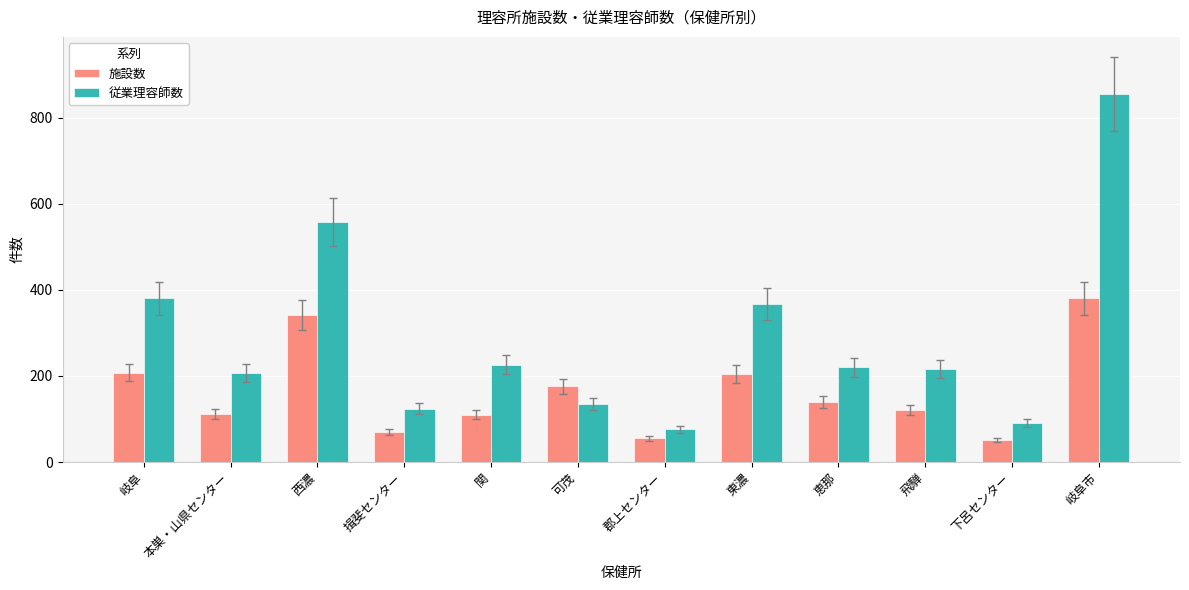

Count the number of categories in the chart.

12